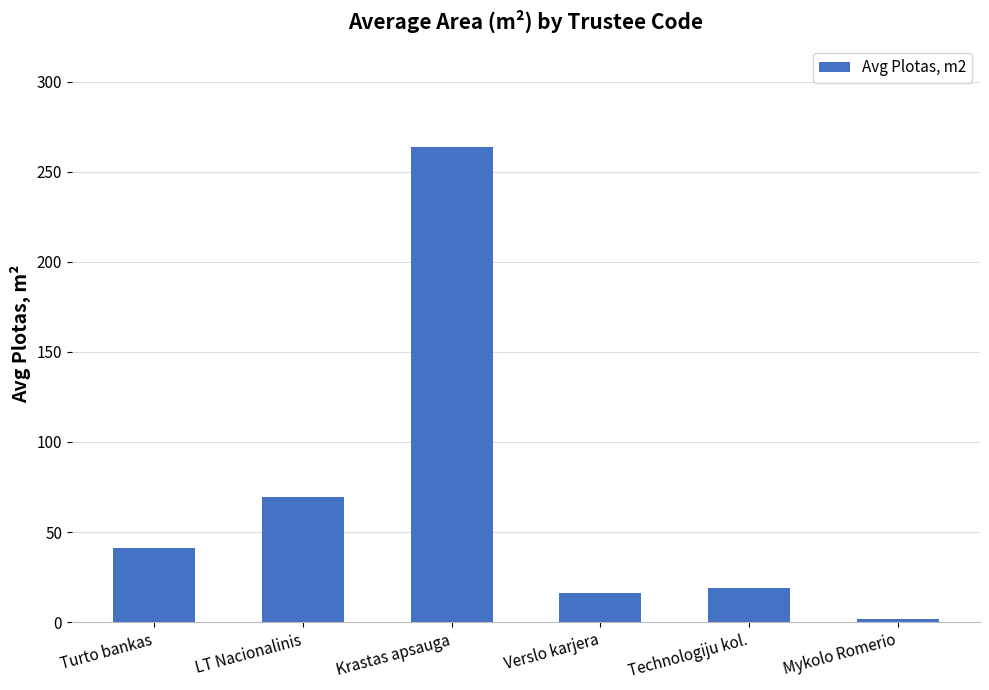

Reading right to left, what are all the values shown in this chart?

Mykolo Romerio=2.0	Technologiju kol.=18.9	Verslo karjera=16.3	Krastas apsauga=263.6	LT Nacionalinis=69.4	Turto bankas=41.4